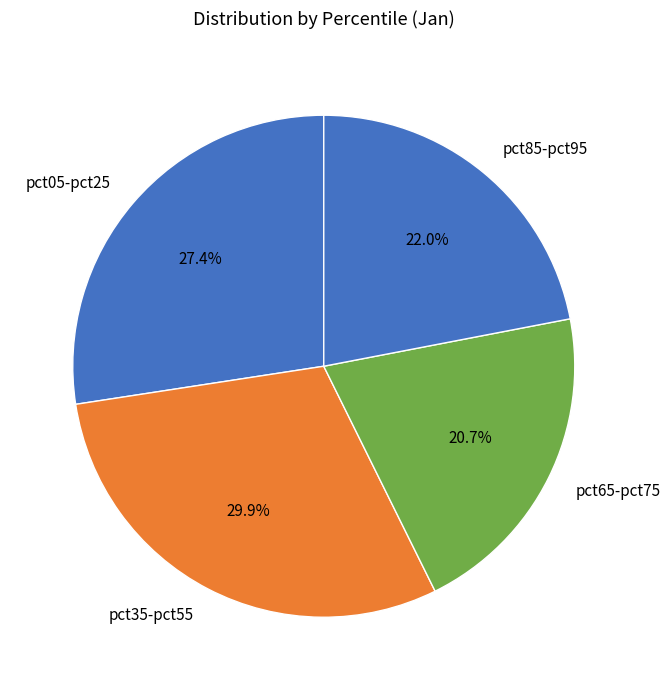

Which category has the biggest portion of the pie?

pct35-pct55